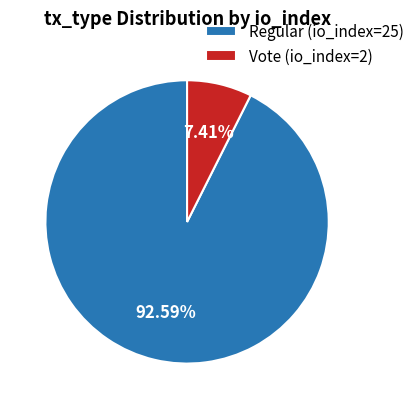

What portion of the pie excludes Regular (io_index=25)?

7.4%